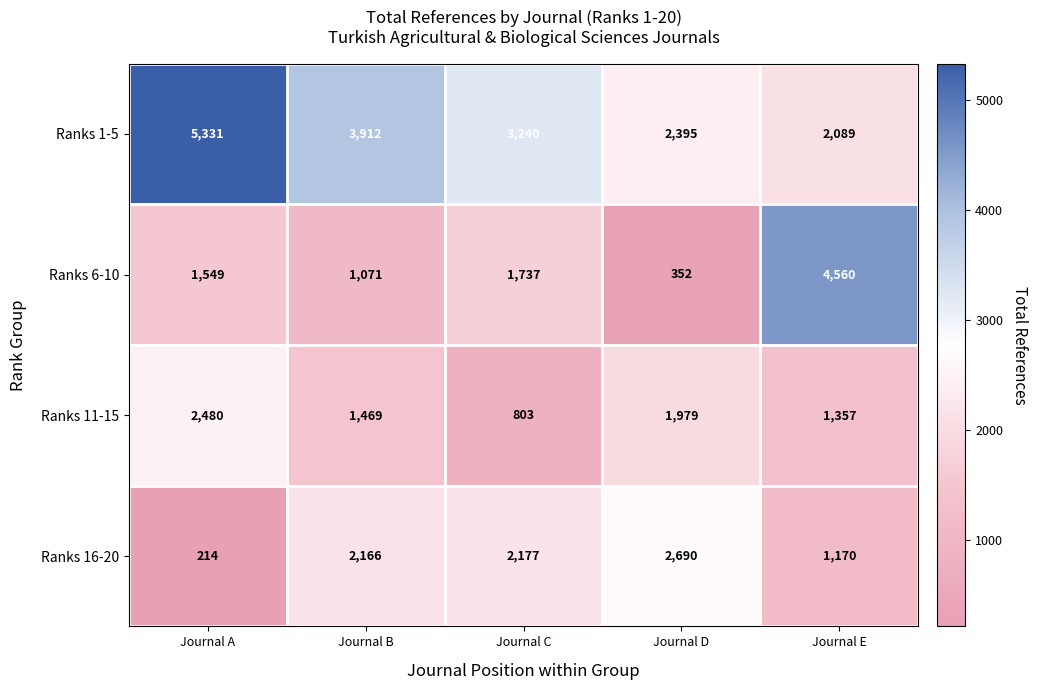

What is the average value of the Ranks 16-20 series?

1683